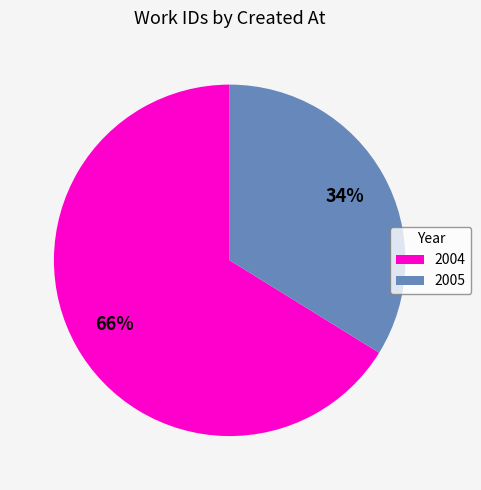

Which has a higher value, 2005 or 2004?

2004